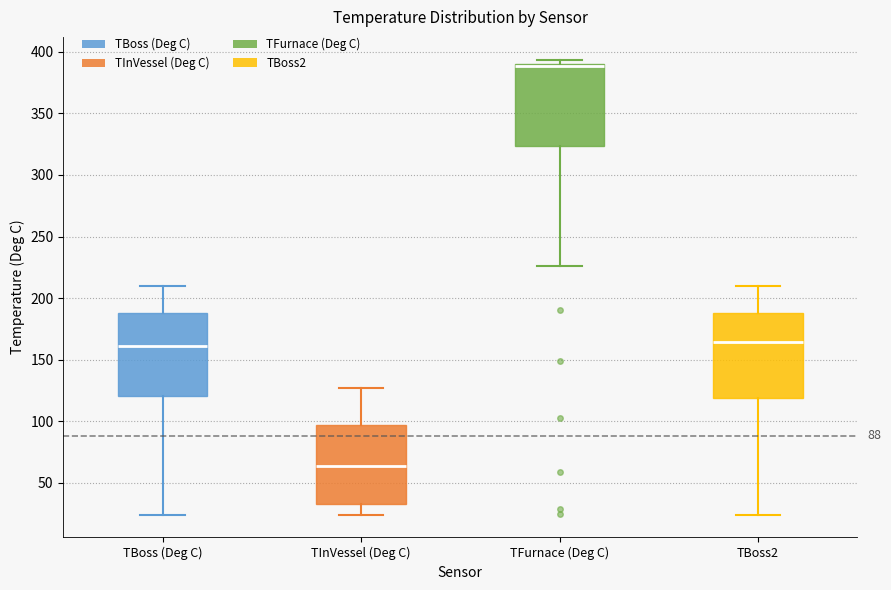

Which box's median line is the highest?

TFurnace (Deg C)